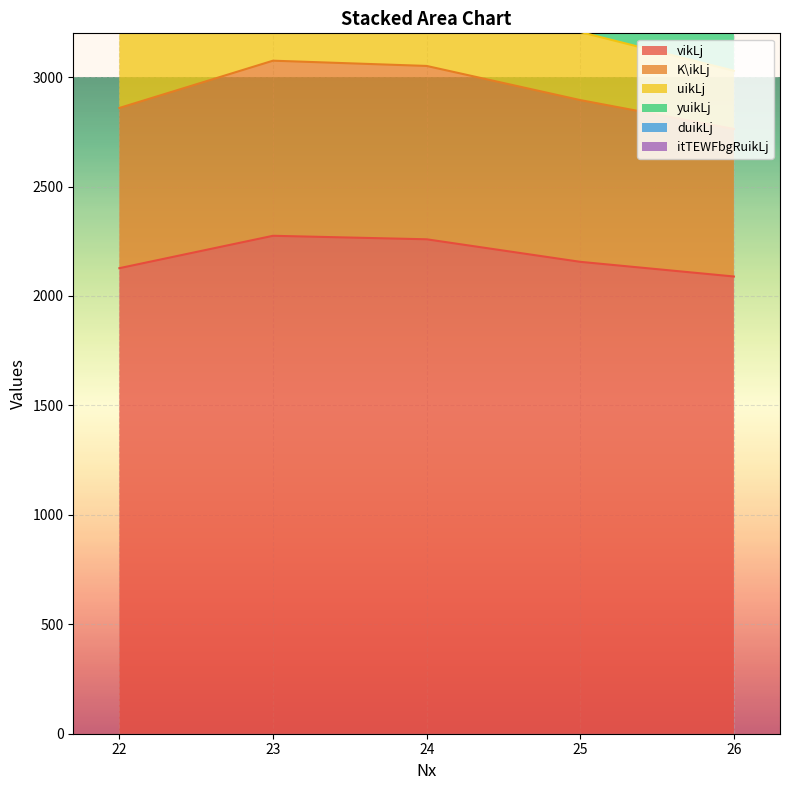

Which series changed the most between 24 and 25?

duikLj